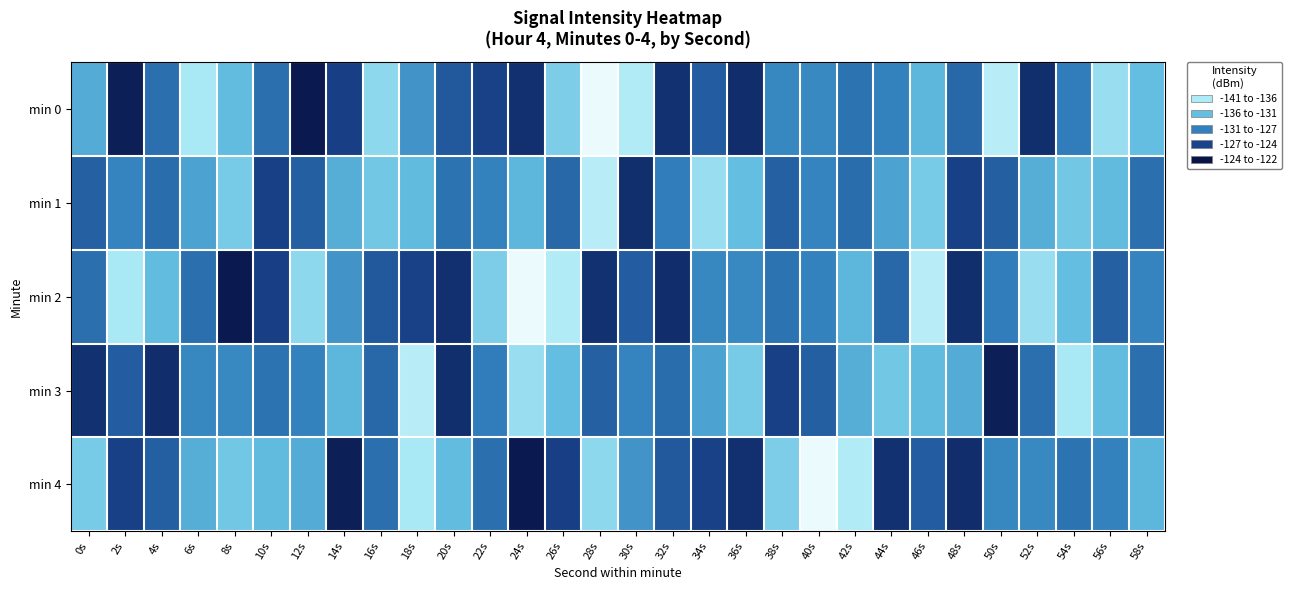

Count the number of categories in the chart.

30